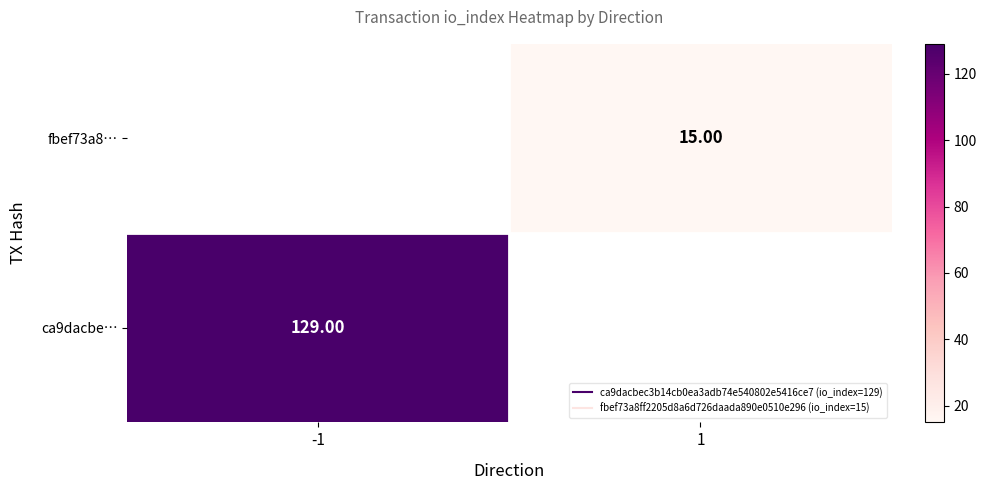

What is the maximum value shown in the chart?

129.0